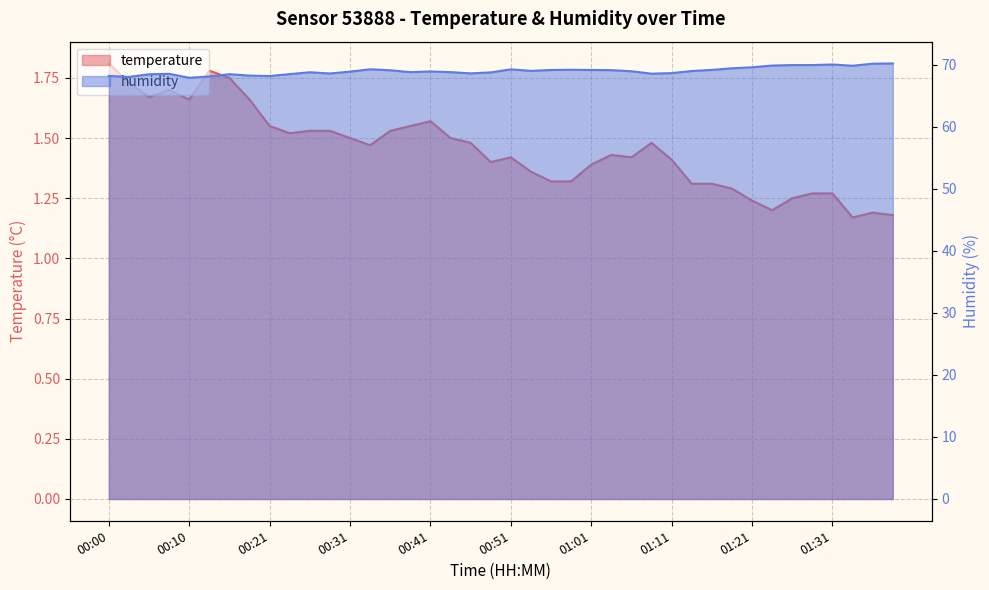

What is the value of the temperature point at the 23rd from the left?

1.3